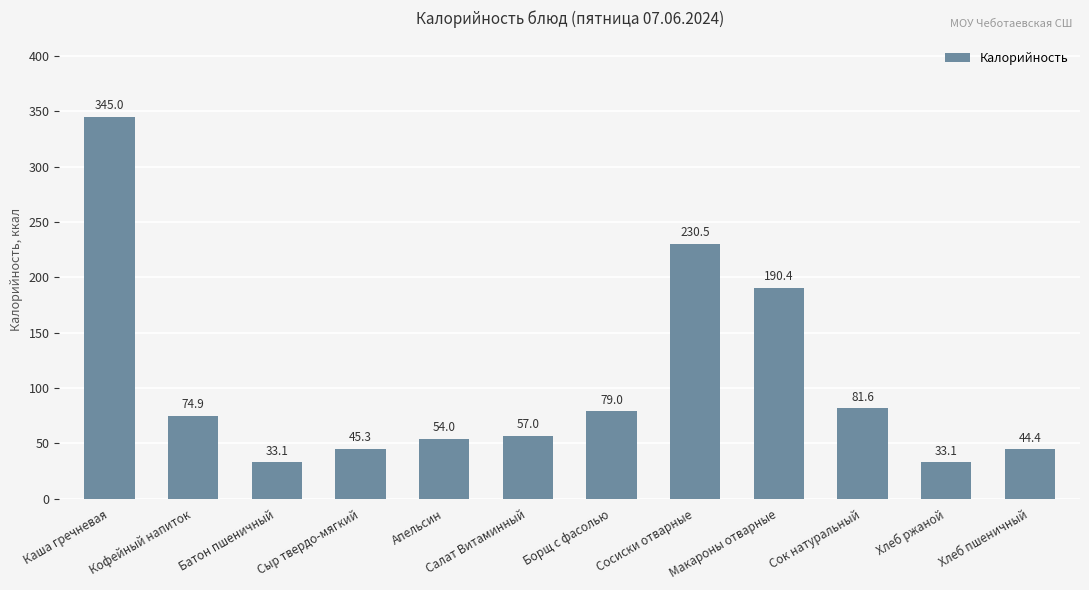

Reading left to right, extract all data points from this chart.

345.0	74.9	33.1	45.3	54.0	57.0	79.0	230.5	190.4	81.6	33.1	44.4